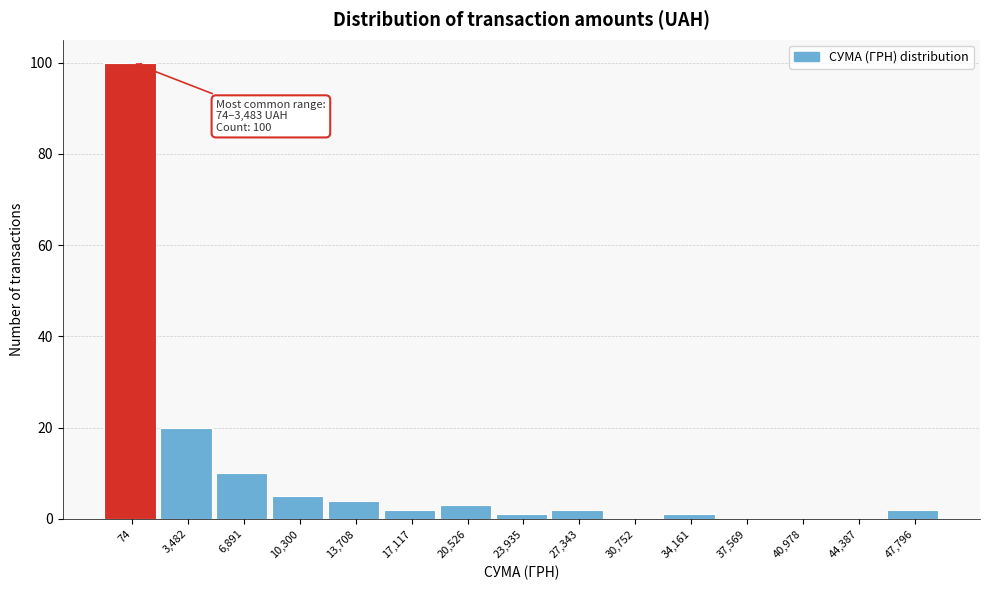

Reading right to left, list all the values displayed in this chart.

47,796=2	44,387=0	40,978=0	37,569=0	34,161=1	30,752=0	27,343=2	23,935=1	20,526=3	17,117=2	13,708=4	10,300=5	6,891=10	3,482=20	74=100